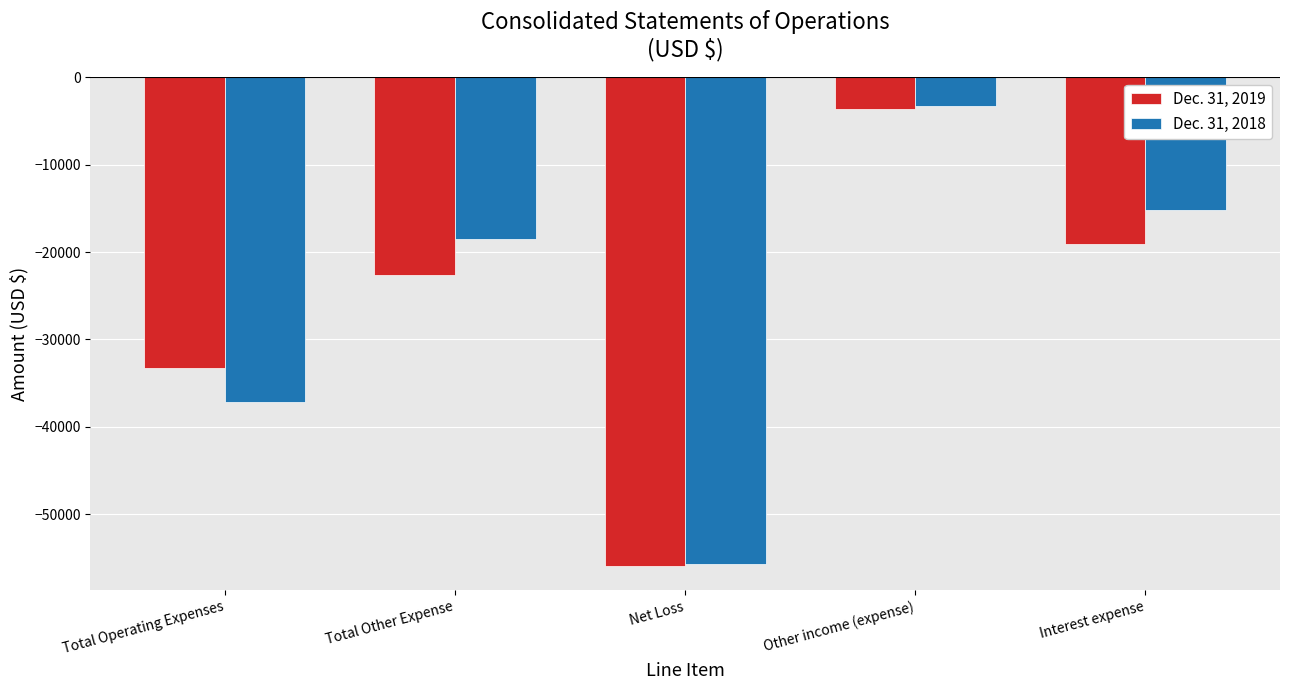

What is the sum of all Dec. 31, 2018 values?

-129766